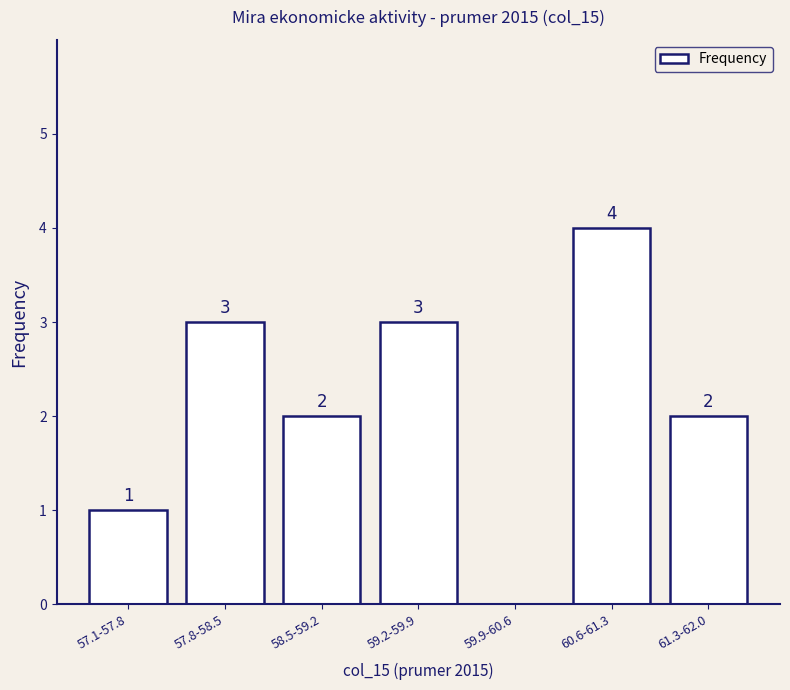

Reading right to left, list all the values displayed in this chart.

61.3-62.0=2	60.6-61.3=4	59.9-60.6=0	59.2-59.9=3	58.5-59.2=2	57.8-58.5=3	57.1-57.8=1